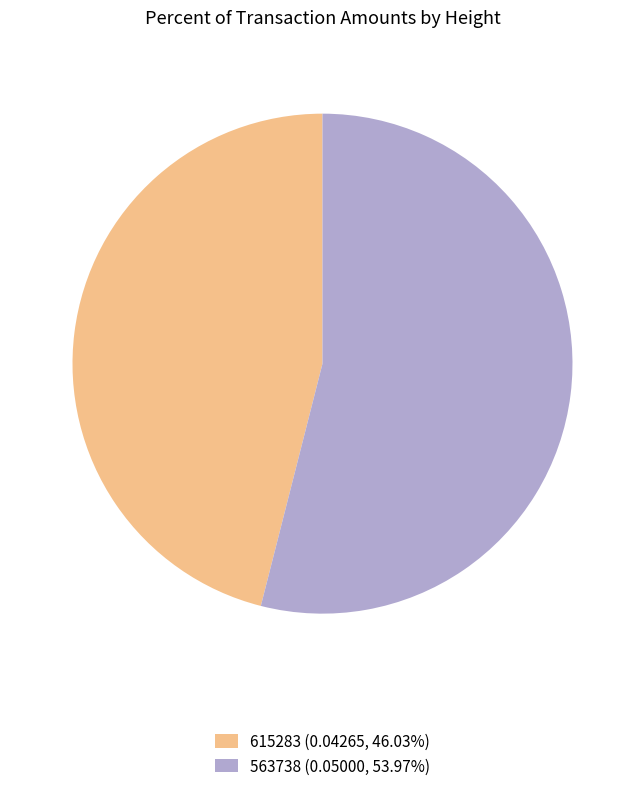

Which has a higher value, 563738 or 615283?

563738